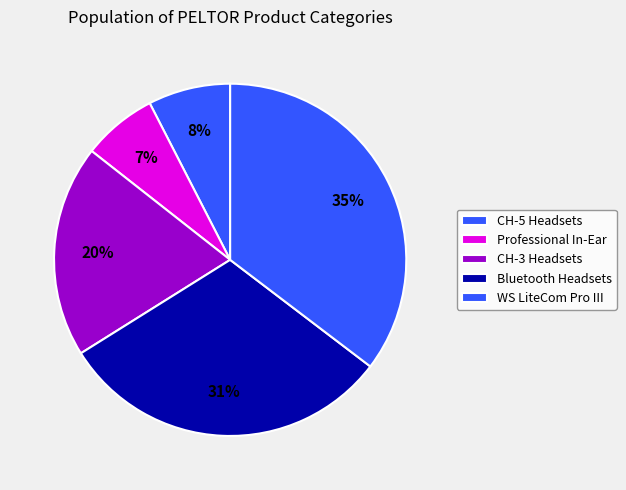

Is it true that Bluetooth Headsets is 12% of the pie?

False